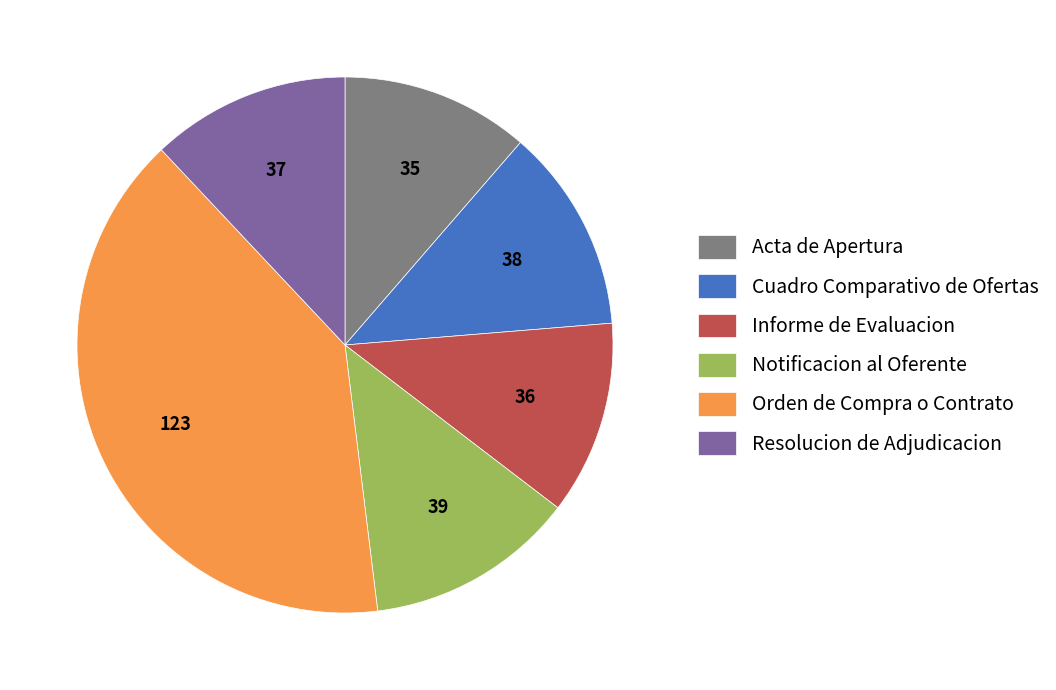

Approximately how many times larger is the value at Resolucion de Adjudicacion compared to Acta de Apertura?

1.1